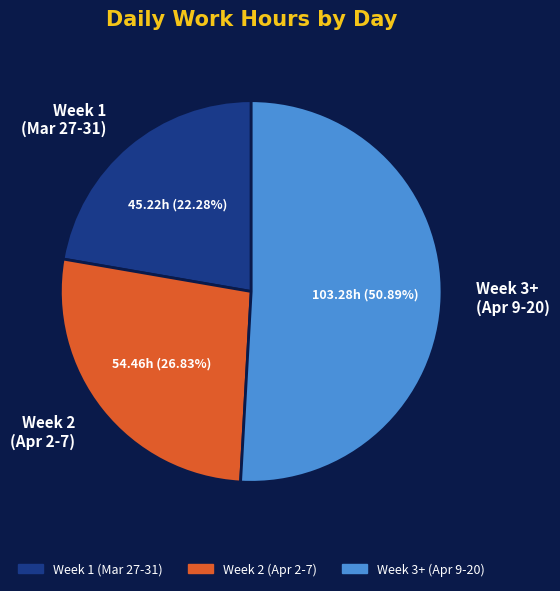

Does any single category account for the majority?

Yes